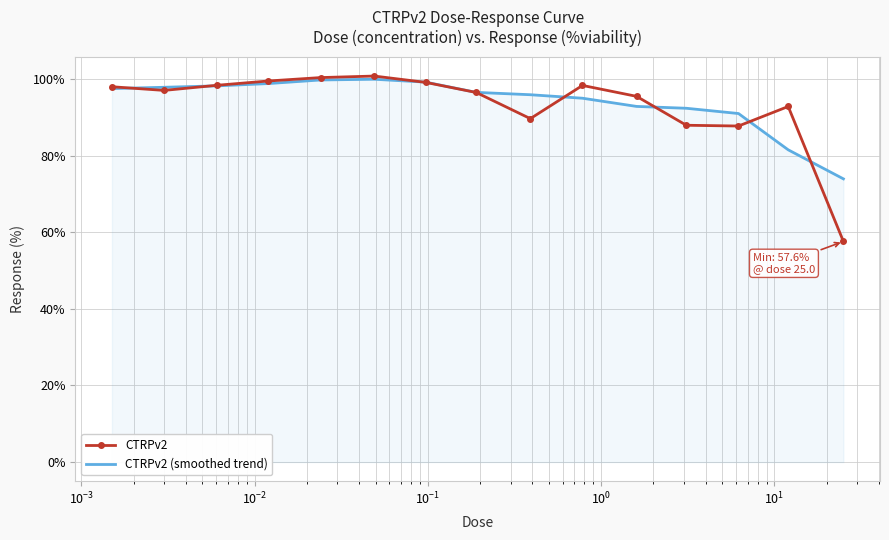

In CTRPv2 (smoothed trend), how many points are higher than both neighbors (excluding endpoints)?

1